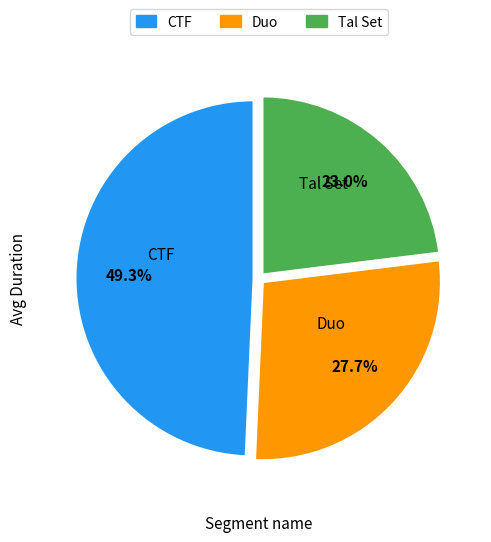

To the nearest percent, what is the difference between the largest and smallest slice percentages?

26%